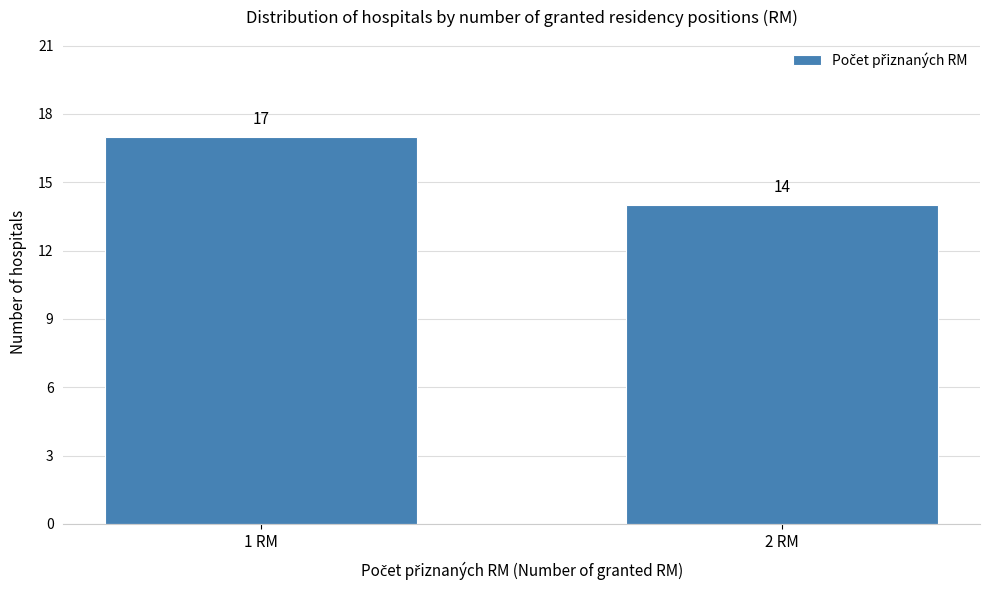

Reading right to left, list all the values displayed in this chart.

2 RM=14	1 RM=17